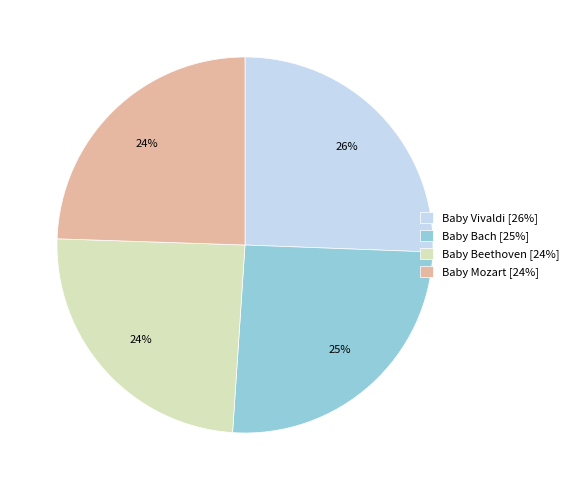

Is Baby Mozart the majority of the pie?

No